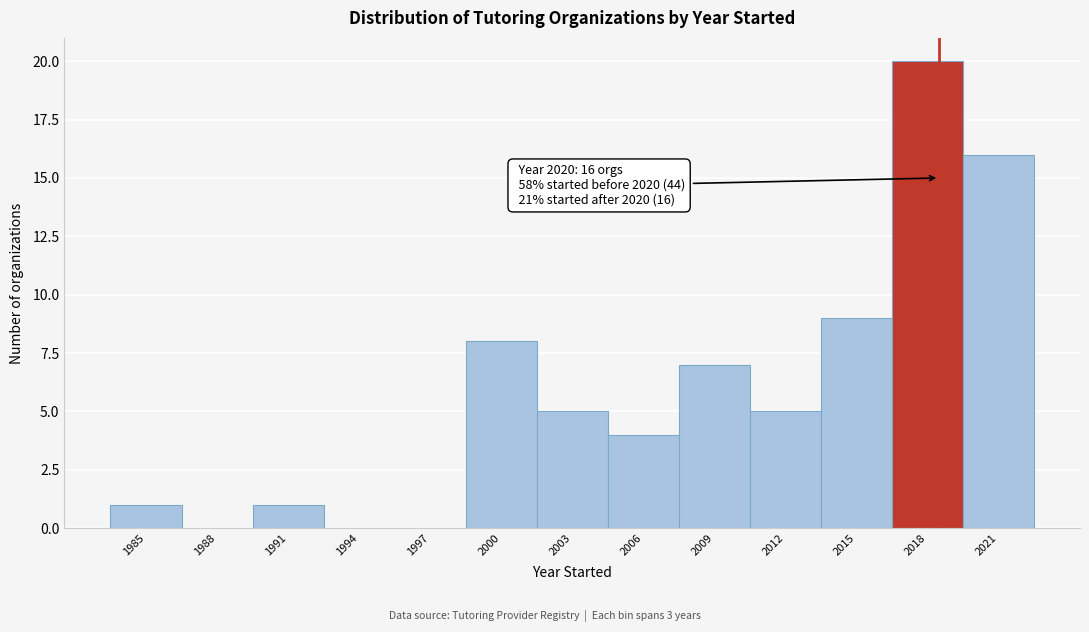

Reading right to left, extract all data points from this chart.

2021=16	2018=20	2015=9	2012=5	2009=7	2006=4	2003=5	2000=8	1997=0	1994=0	1991=1	1988=0	1985=1